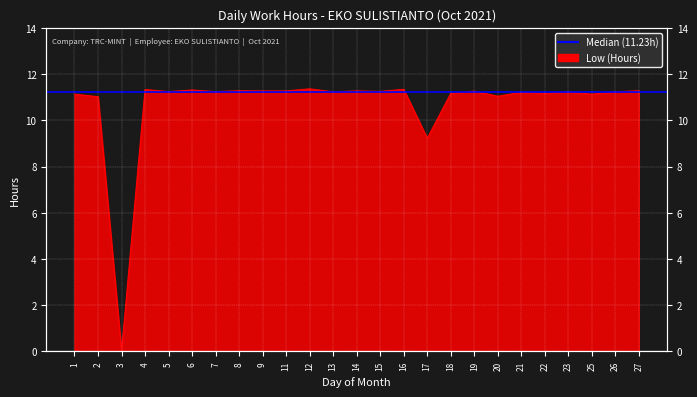

How many interior local valleys (lower than both neighbors) does the data have?

9